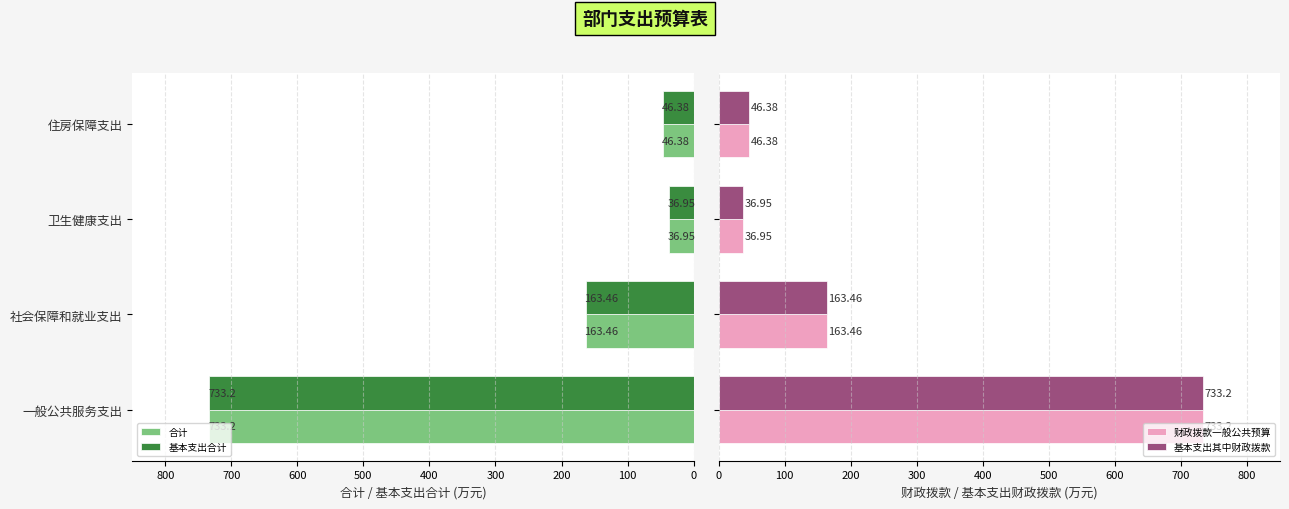

What is the sum of the 基本支出合计 values at 一般公共服务支出 and 社会保障和就业支出?

896.7